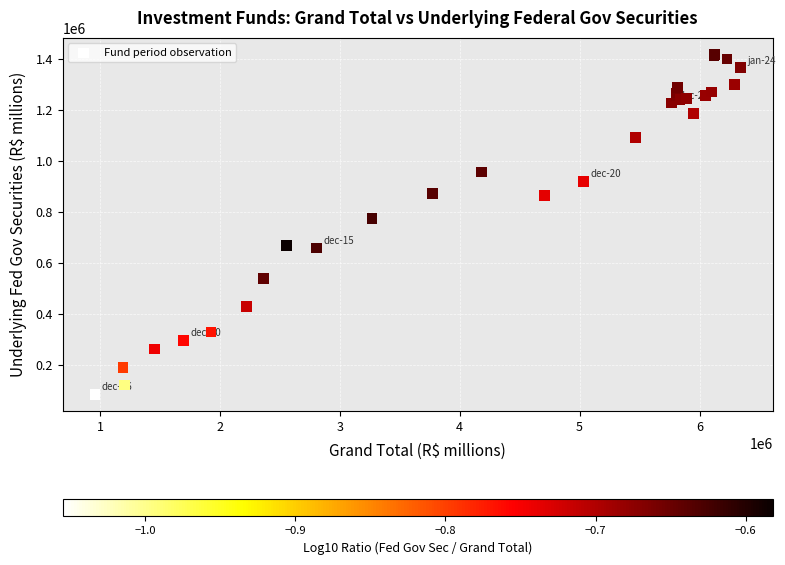

What Y value in the scatter plot is closest to 750203?

773482.9